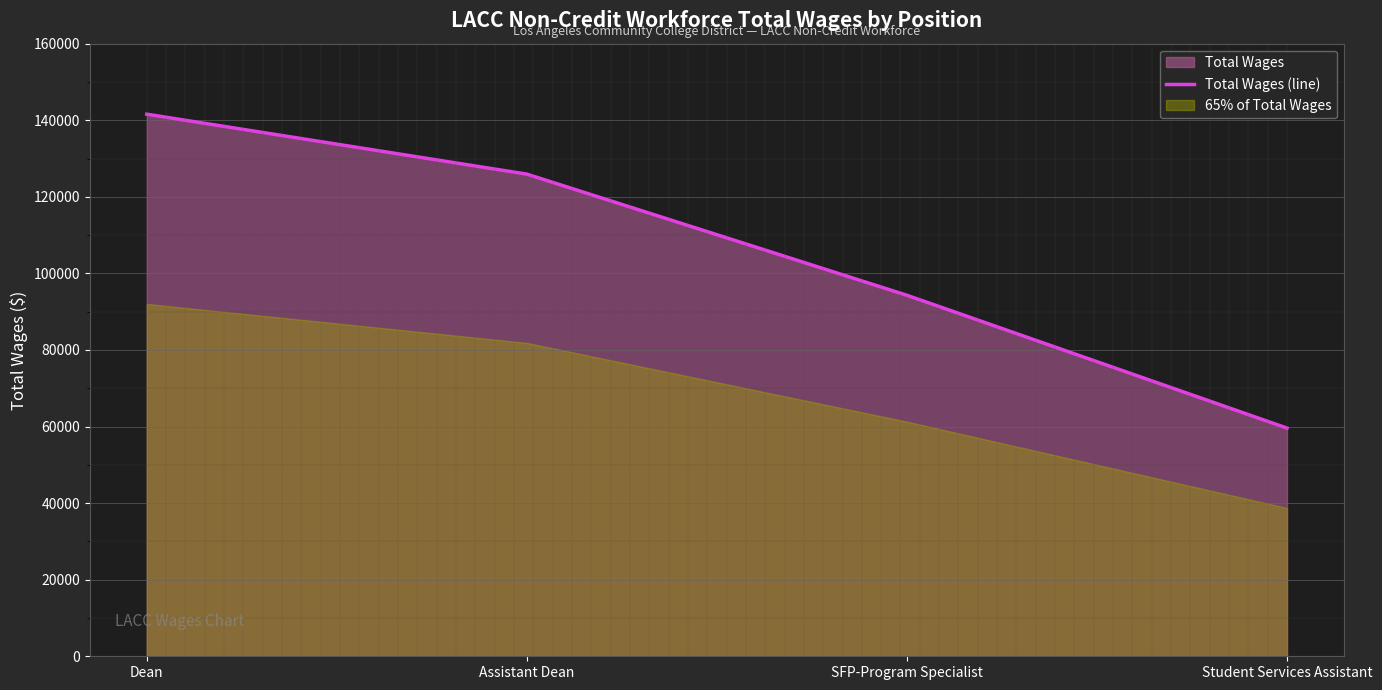

List the labels in order of value, largest first.

Dean, Assistant Dean, SFP-Program Specialist, Student Services Assistant